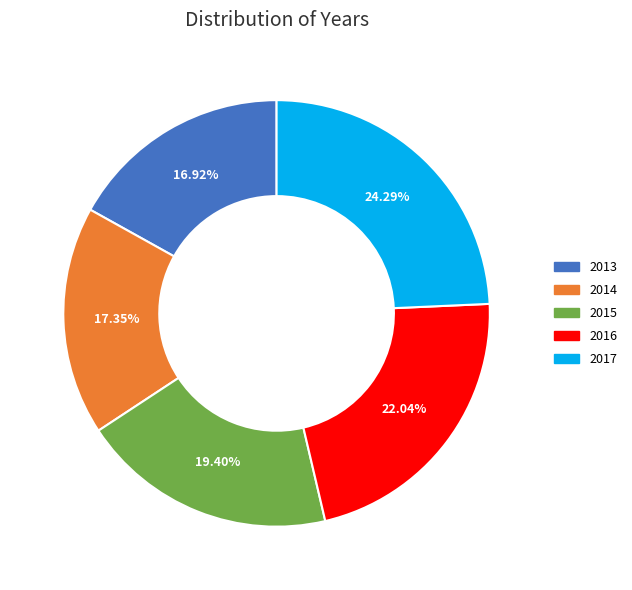

How many slices are in this pie chart?

5